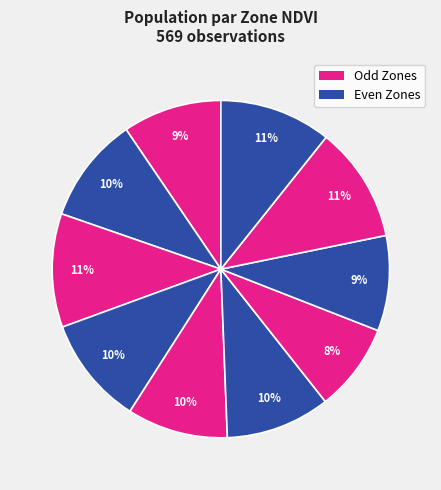

How many slices are in this pie chart?

10